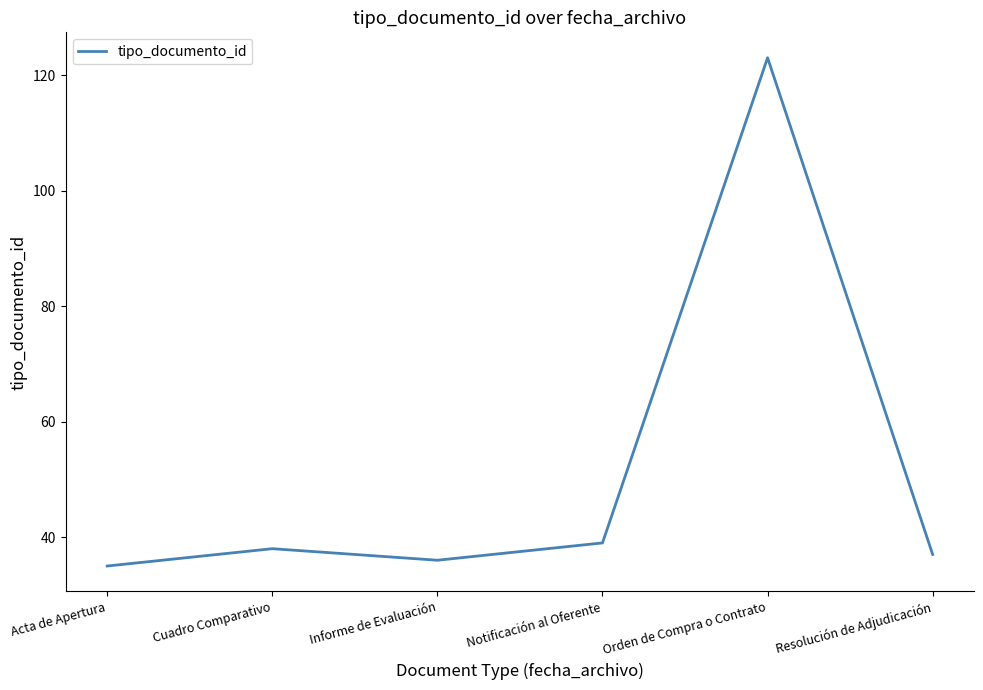

Where is the data nearest to the value 79?

Notificación al Oferente